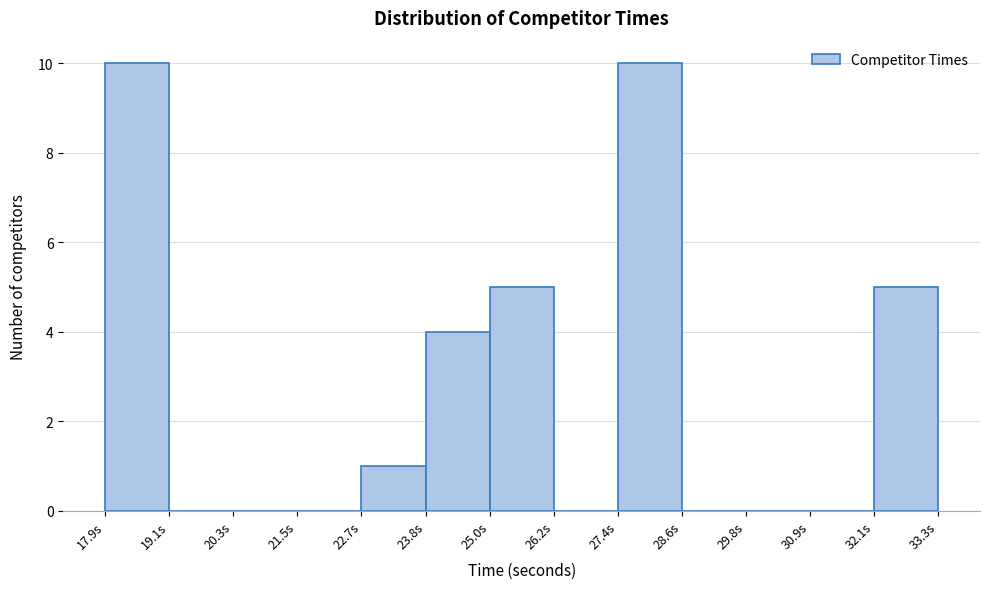

Reading left to right, list every bar in this chart as the range it spans on the x-axis followed by its height. Neither the bar edges nor the heights are printed on the chart, so give them approximately, as read against the axes.

18.0 to 19.2: 10
19.2 to 20.2: 0
20.2 to 21.4: 0
21.4 to 22.6: 0
22.6 to 23.8: 1
23.8 to 25.0: 4
25.0 to 26.2: 5
26.2 to 27.4: 0
27.4 to 28.6: 10
28.6 to 29.8: 0
29.8 to 31.0: 0
31.0 to 32.2: 0
32.2 to 33.4: 5